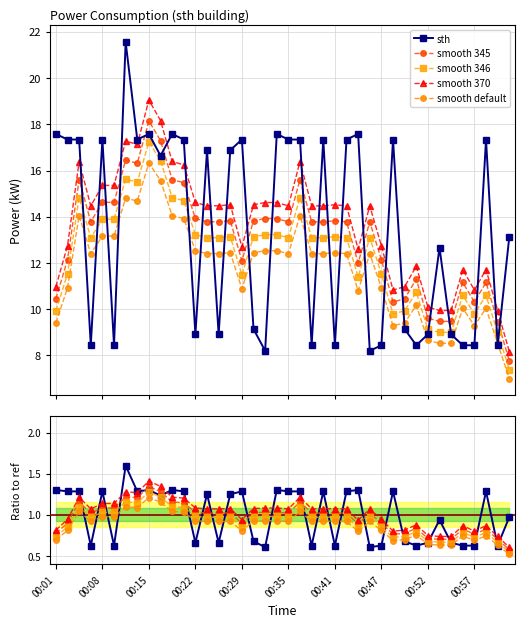

True or false: smooth default and smooth 346 cross at least once.

False